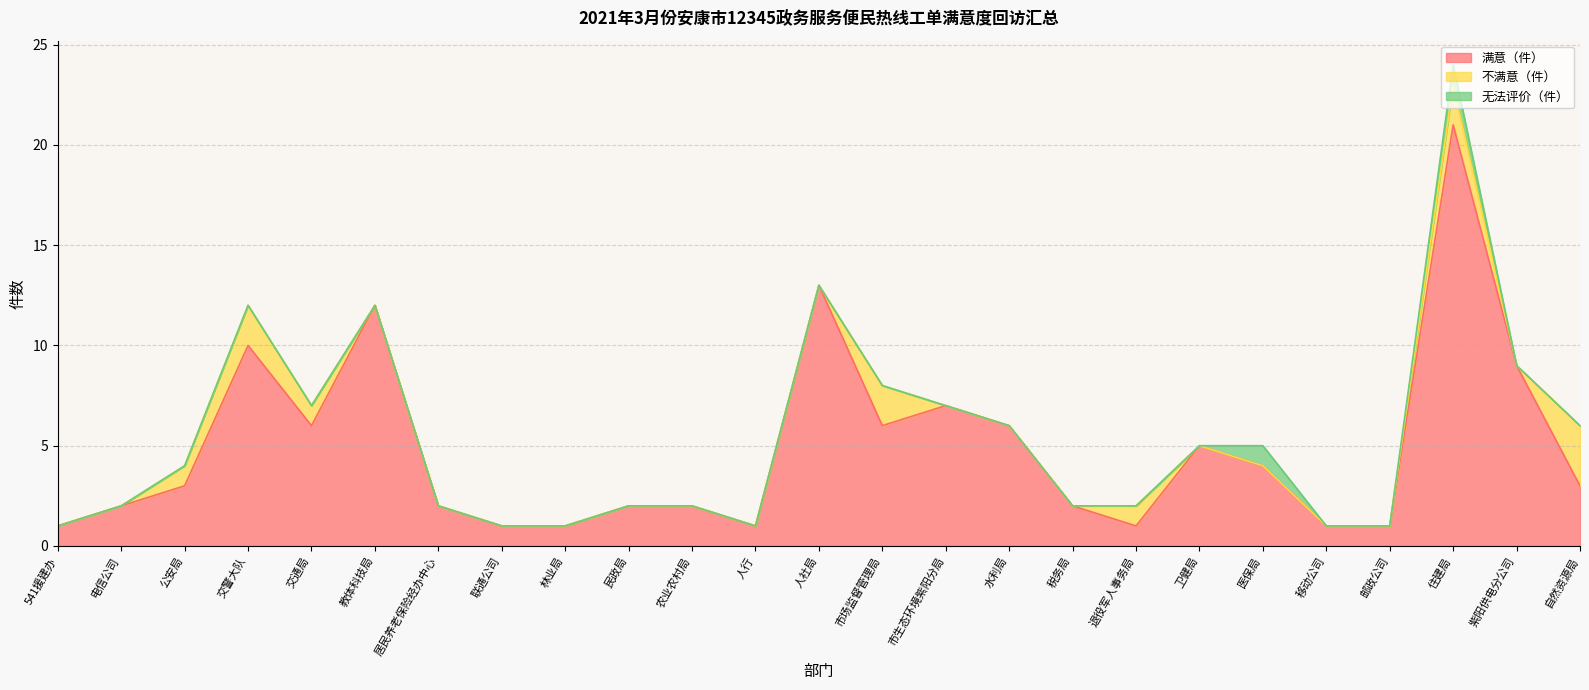

What is the label of the 1st point from the left?

541援建办